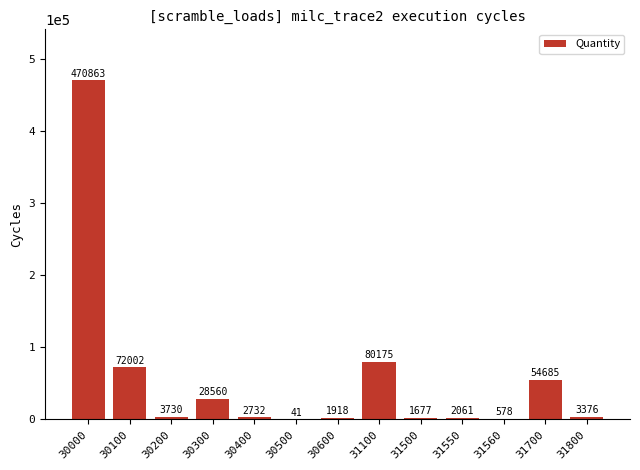

What is the sum of the values at 30300 and 31550?

30621